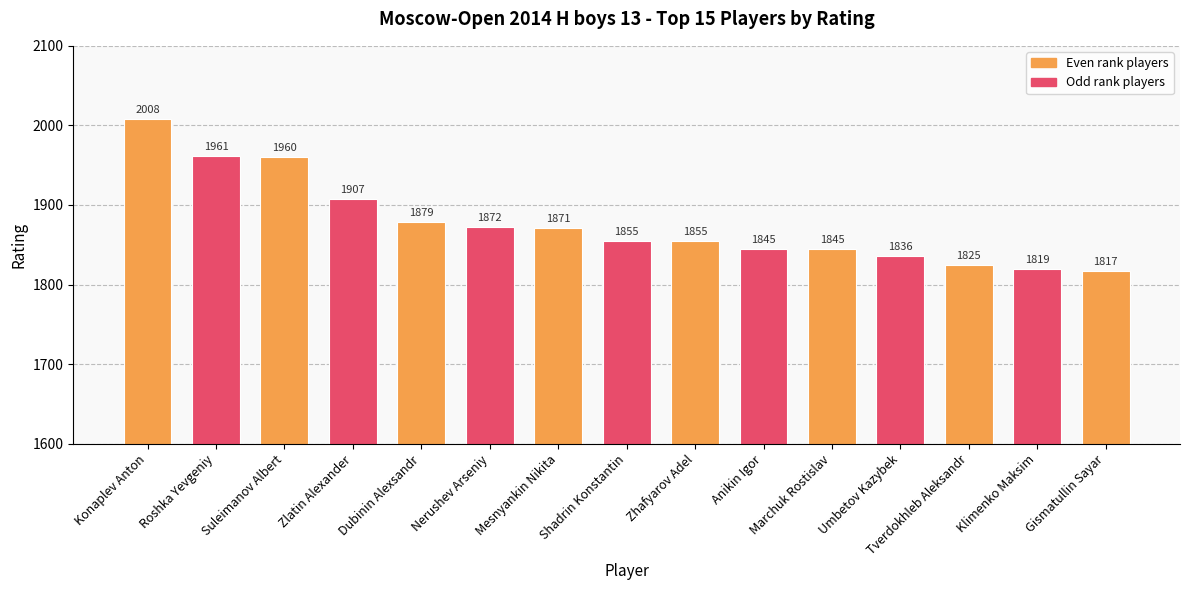

Are the bars horizontal?

No